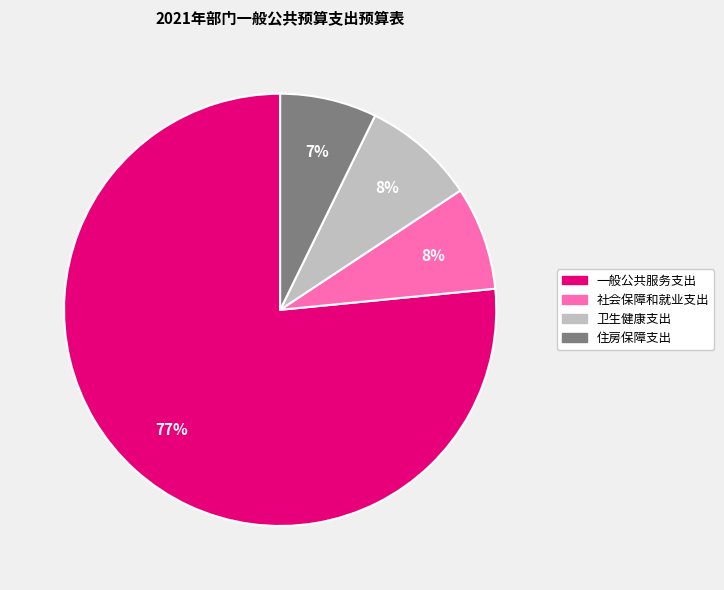

To the nearest percent, what portion does 住房保障支出 represent?

7%